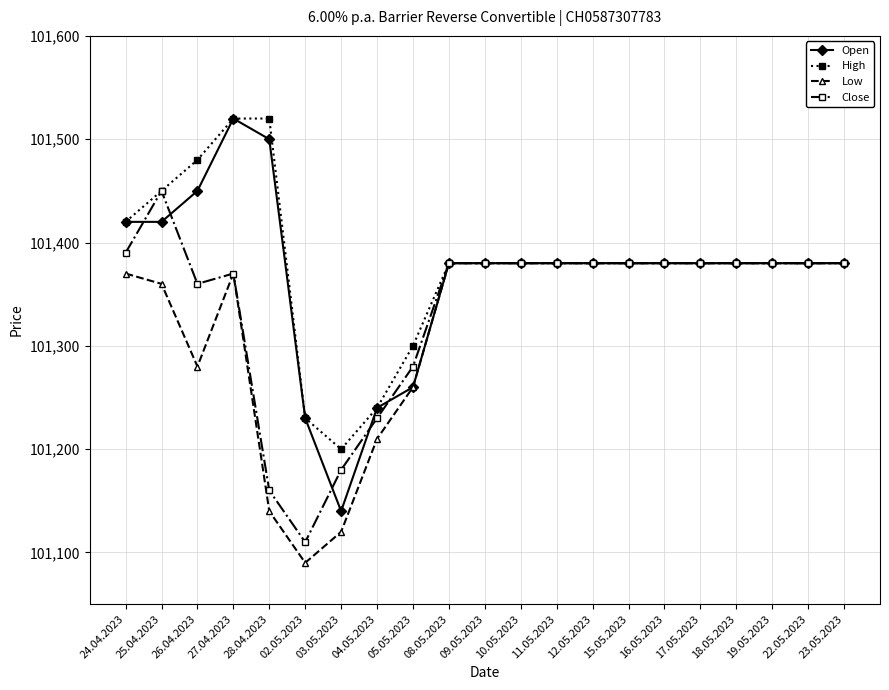

Is it true that High equals 152241 at 24.04.2023?

False